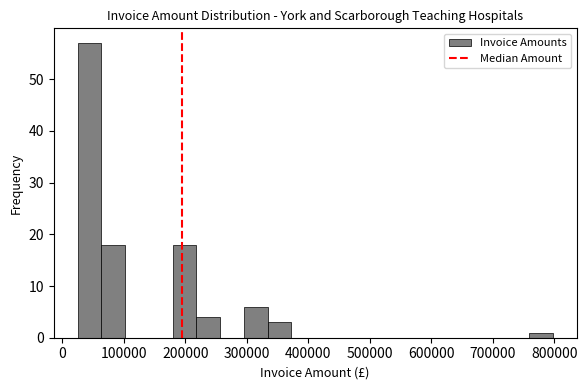

Around what value on the x-axis is the tallest bar? Give the approximate position of its centre, as read against the axis.

40000